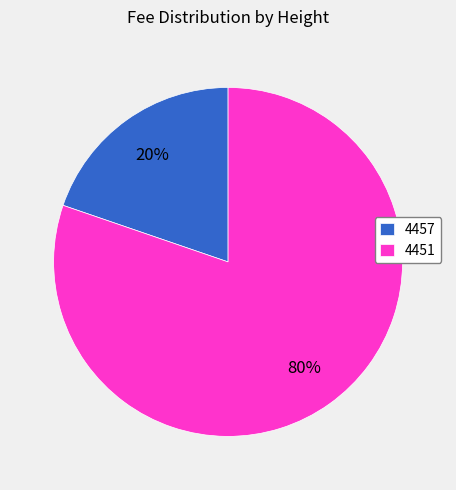

Count the number of slices in the pie.

2